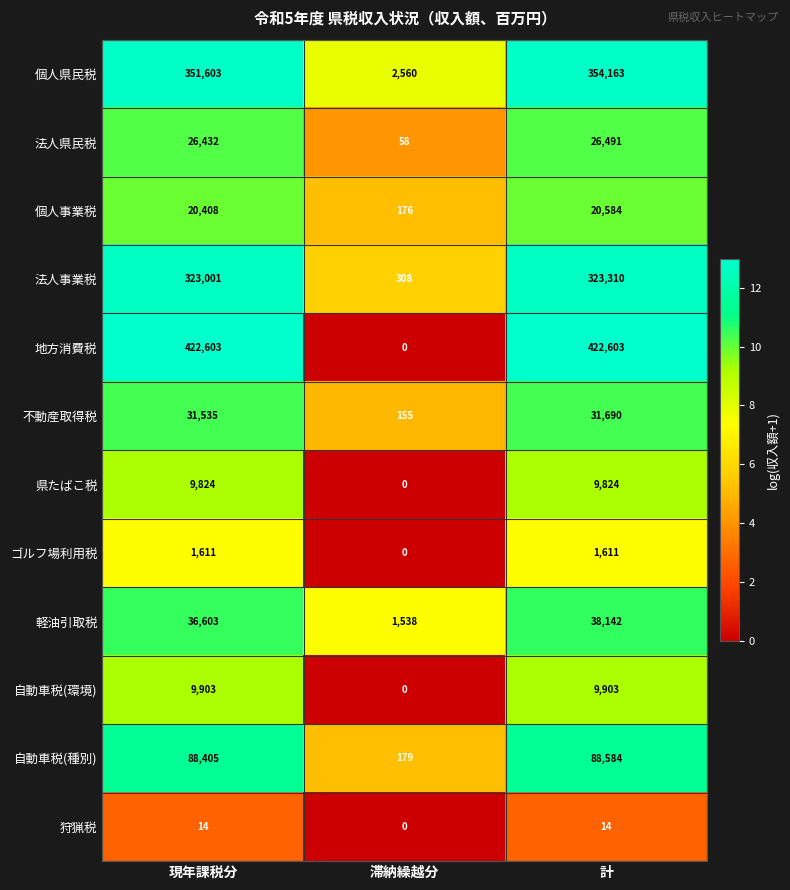

At which category is the sum across all series the highest?

計